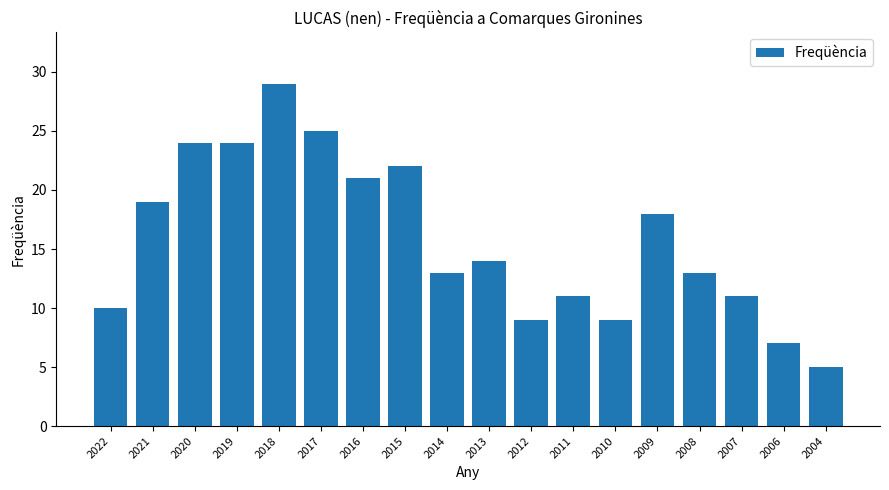

Reading left to right, extract all data points from this chart.

10	19	24	24	29	25	21	22	13	14	9	11	9	18	13	11	7	5